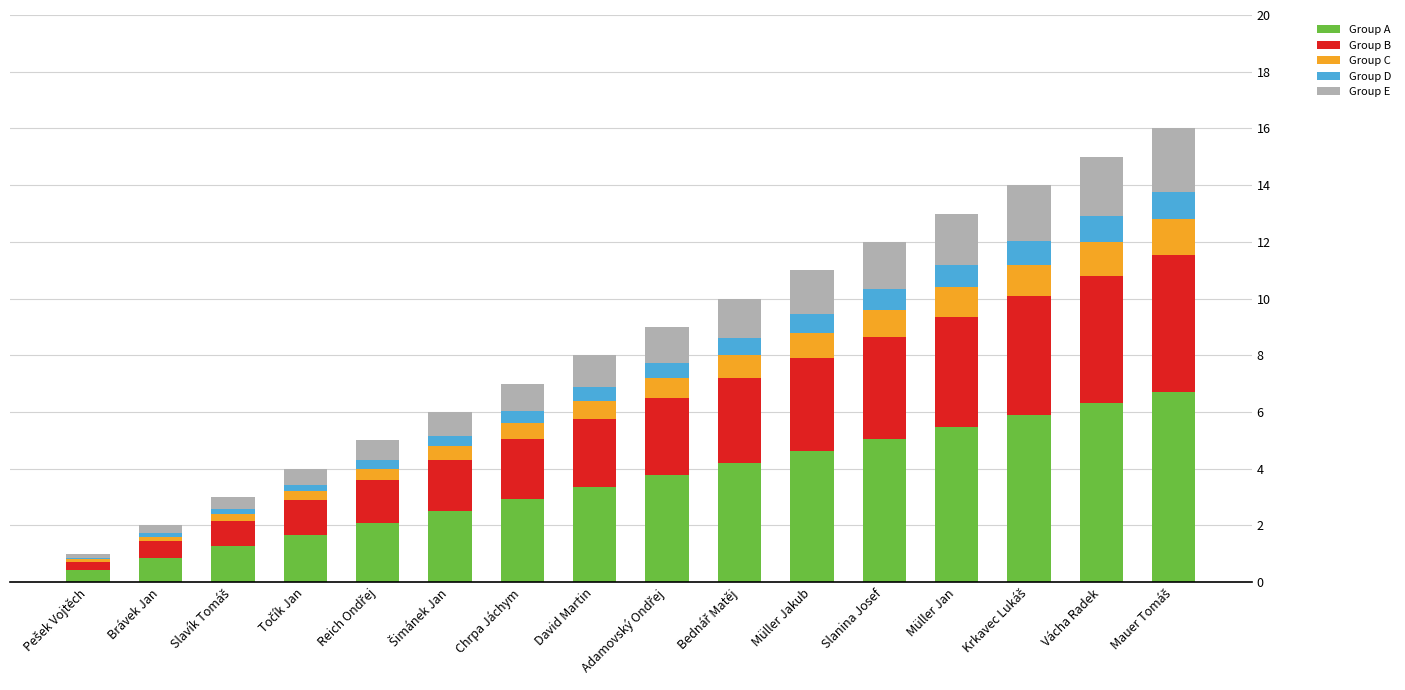

What is the sum of the Group A values at Müller Jakub and David Martin?

8.0